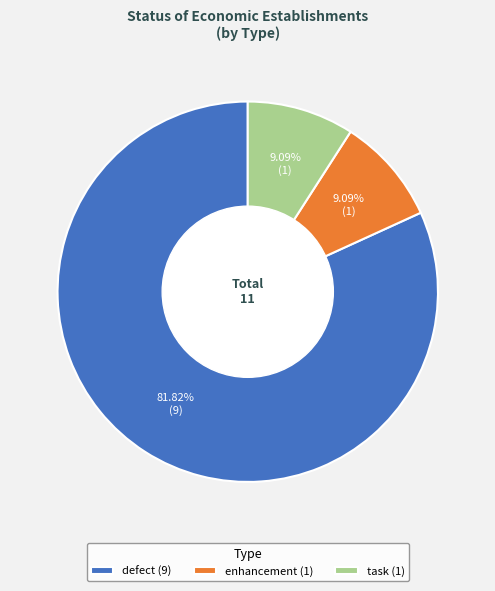

Is it true that enhancement is 9% of the pie?

True